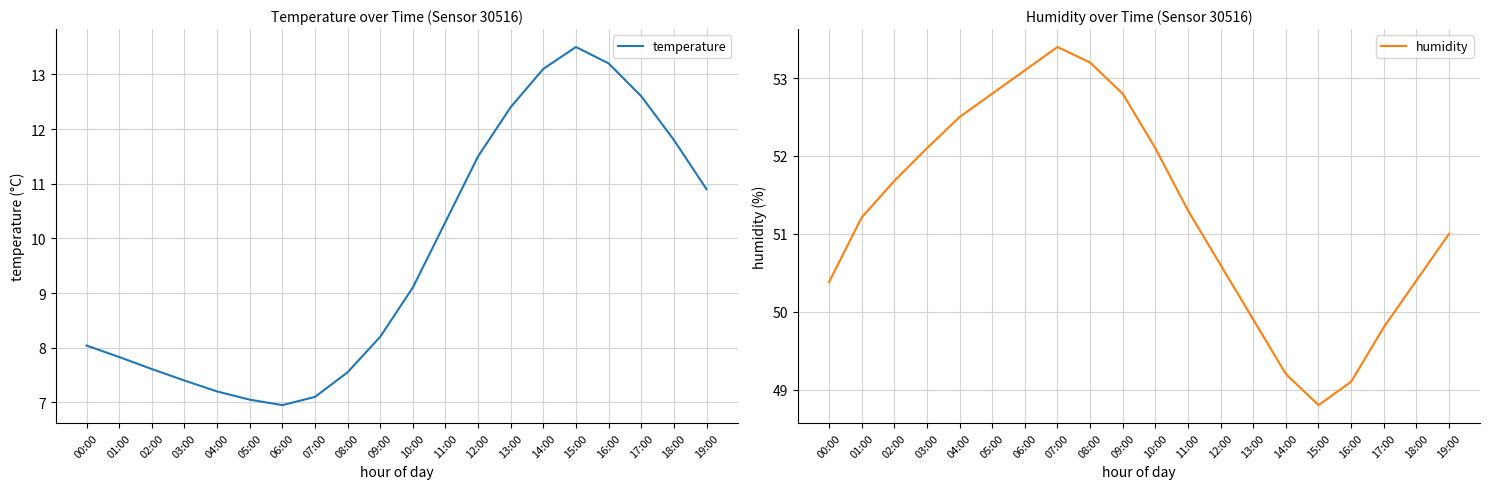

List the series in order of their peak value, lowest first.

temperature, humidity